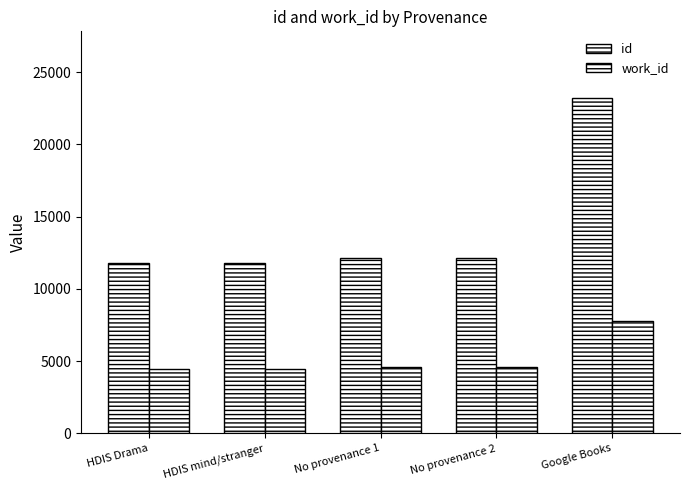

How many bars are there in total?

10